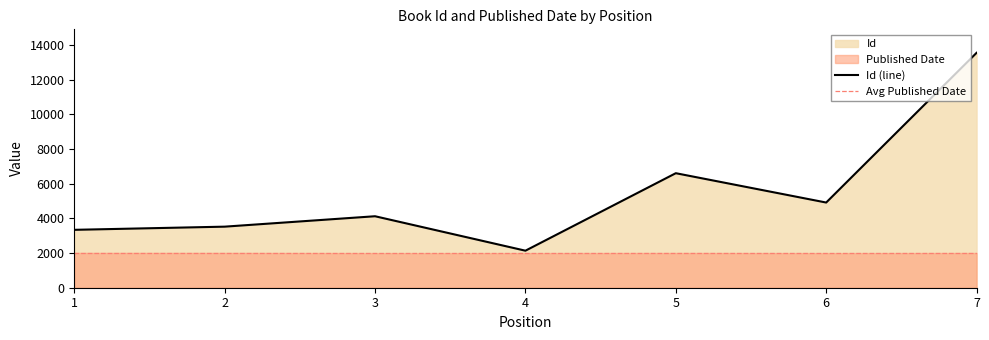

What is the ratio of the value at 1 to the value at 6?

0.7